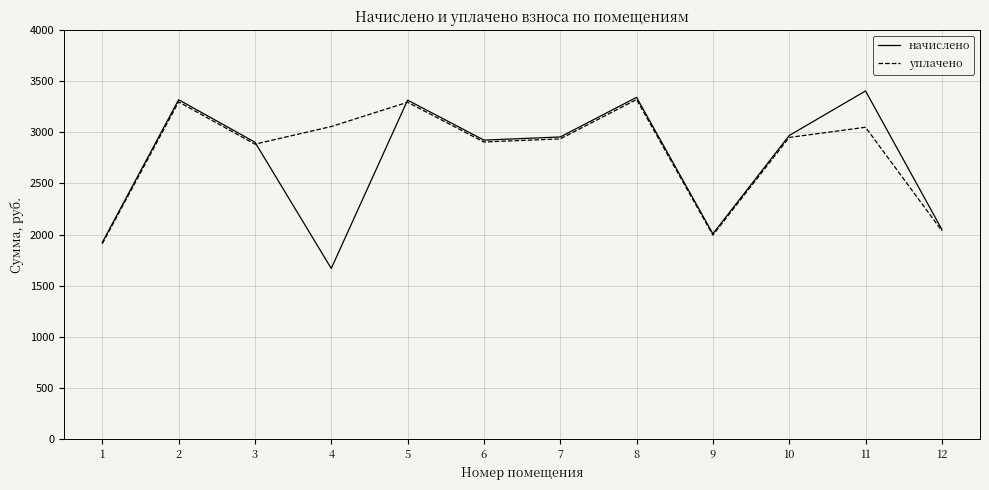

What value does the уплачено series have at 9?

1994.2